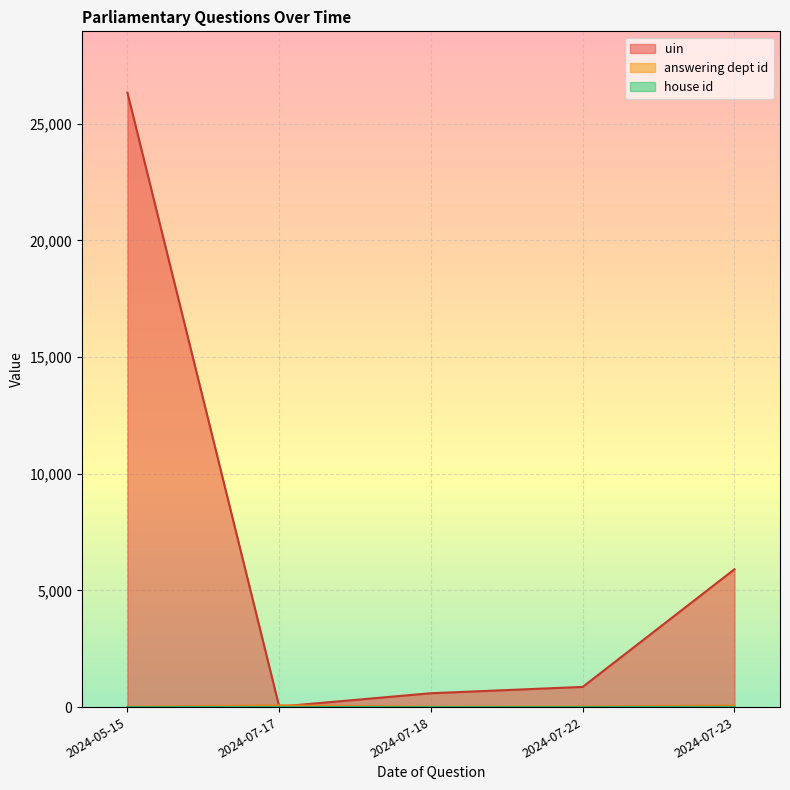

The value of answering dept id at 2024-07-23 is 1. True or false?

False